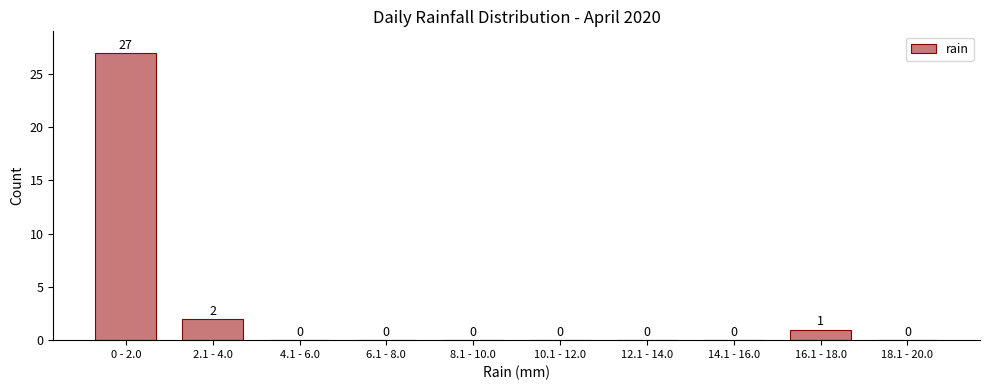

Reading left to right, what are all the values shown in this chart?

0 - 2.0=27	2.1 - 4.0=2	4.1 - 6.0=0	6.1 - 8.0=0	8.1 - 10.0=0	10.1 - 12.0=0	12.1 - 14.0=0	14.1 - 16.0=0	16.1 - 18.0=1	18.1 - 20.0=0